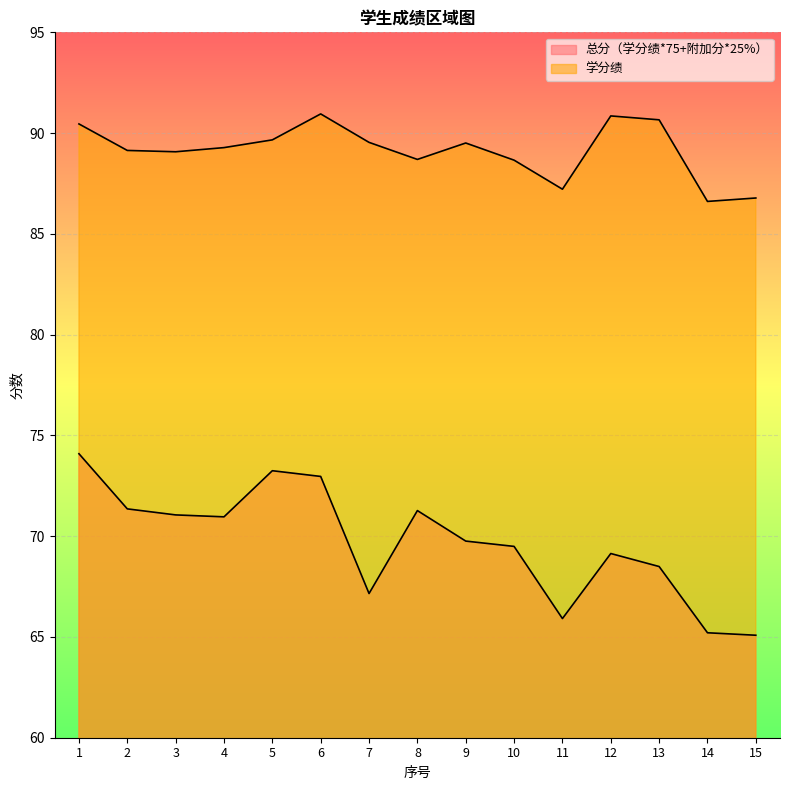

The value of 总分（学分绩*75+附加分*25%） at 10 is 37.3. True or false?

False